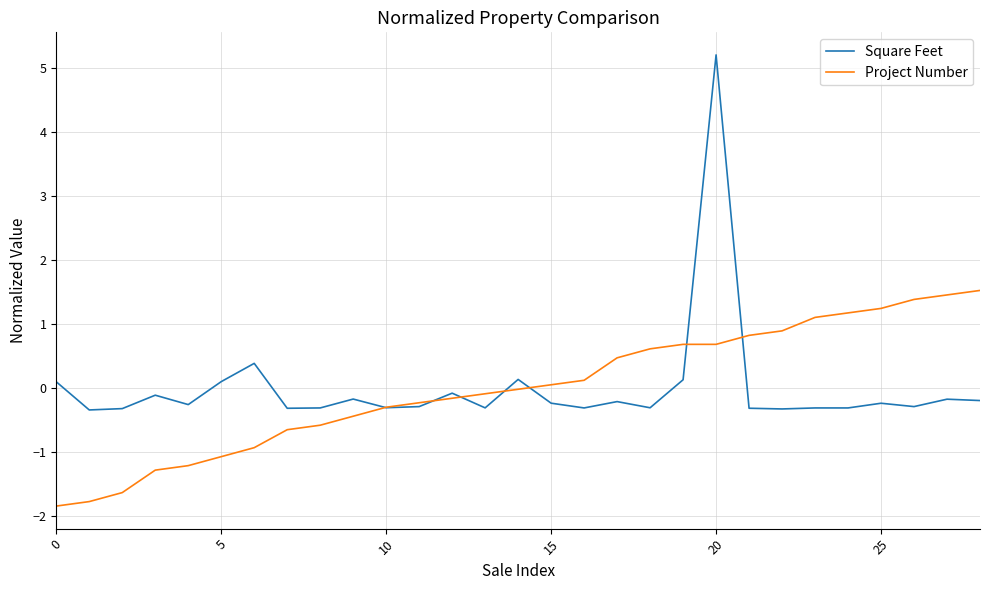

Which series has the largest range (max minus min)?

Square Feet